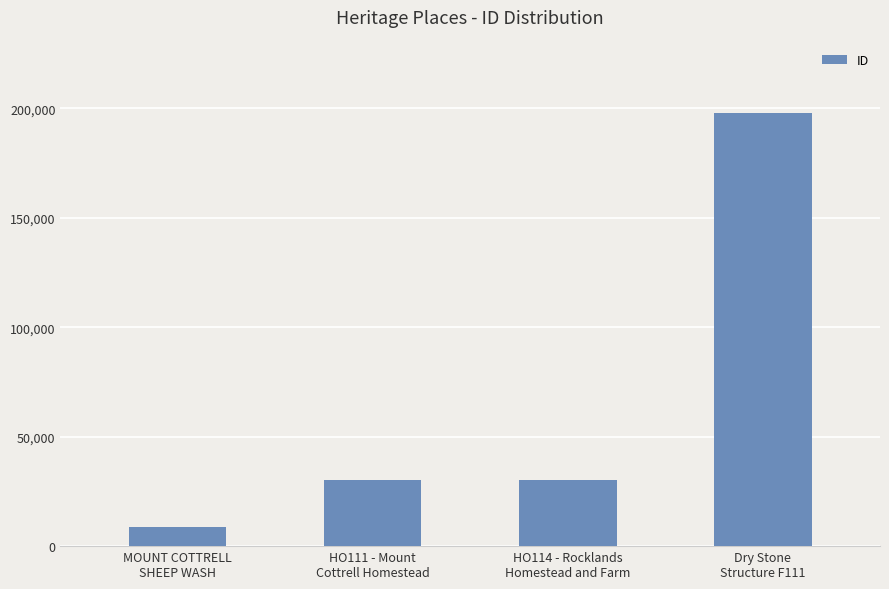

What is the difference between the maximum and minimum values?

189216